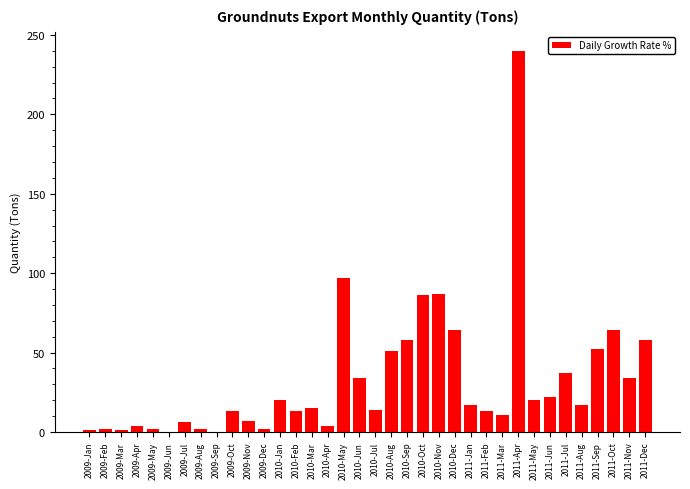

Which category has the highest value across all series?

2011-Apr